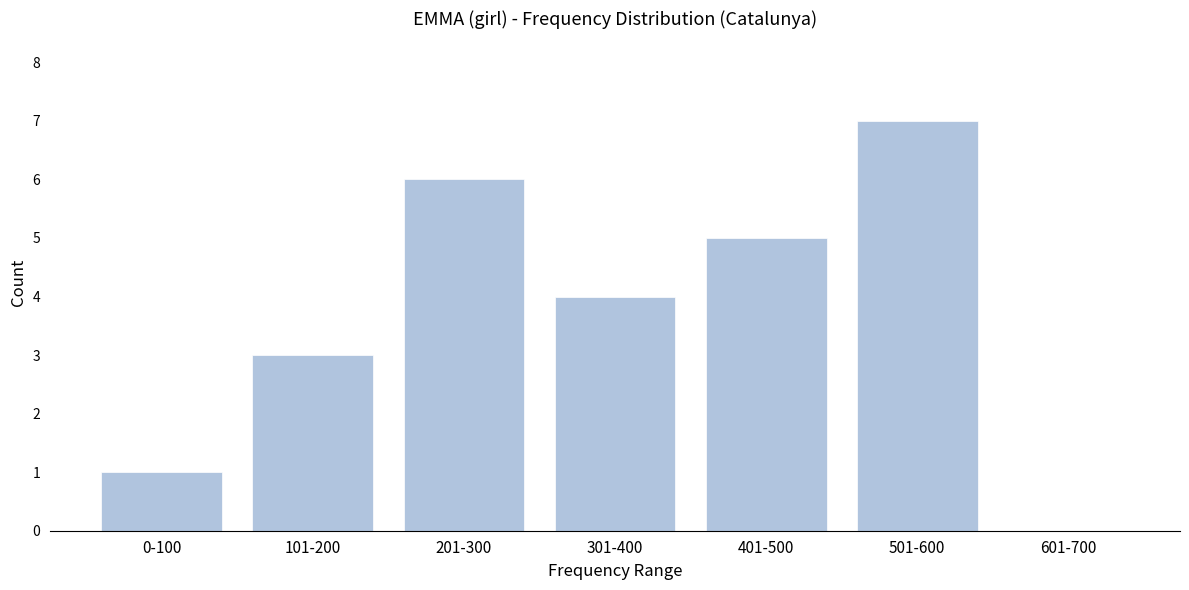

Reading left to right, what are all the values shown in this chart?

0-100=1	101-200=3	201-300=6	301-400=4	401-500=5	501-600=7	601-700=0